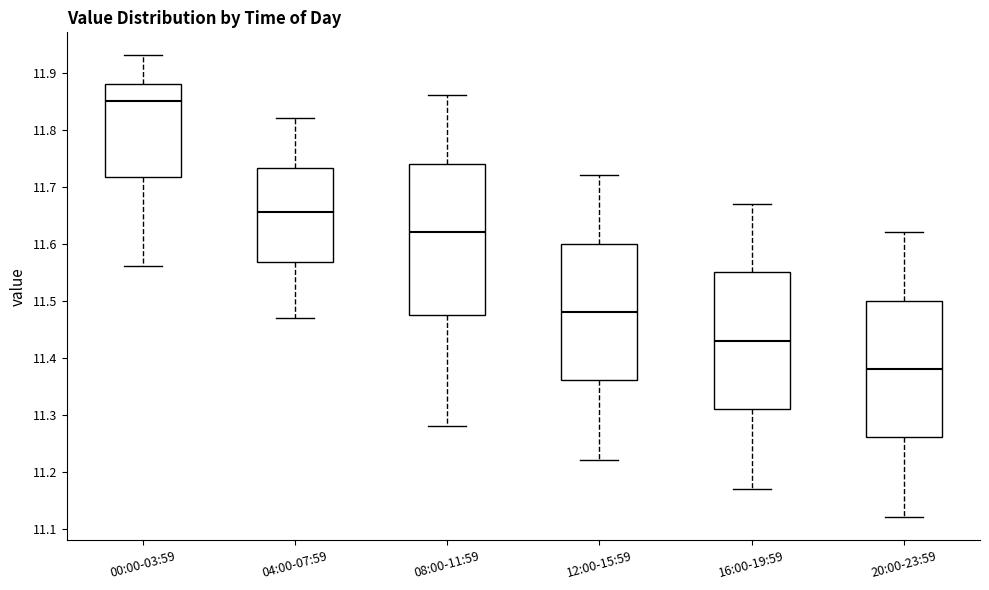

Reading left to right, read every box against the y-axis: the position of its median line, the range the box covers, and the ends of its whiskers. The values are not printed on the chart, so give them approximately, as read against the axis.

00:00-03:59: median 11.85, box 11.72 to 11.88, whiskers 11.56 to 11.93
04:00-07:59: median 11.66, box 11.57 to 11.73, whiskers 11.47 to 11.82
08:00-11:59: median 11.62, box 11.48 to 11.74, whiskers 11.28 to 11.86
12:00-15:59: median 11.48, box 11.36 to 11.60, whiskers 11.22 to 11.72
16:00-19:59: median 11.43, box 11.31 to 11.55, whiskers 11.17 to 11.67
20:00-23:59: median 11.38, box 11.26 to 11.50, whiskers 11.12 to 11.62